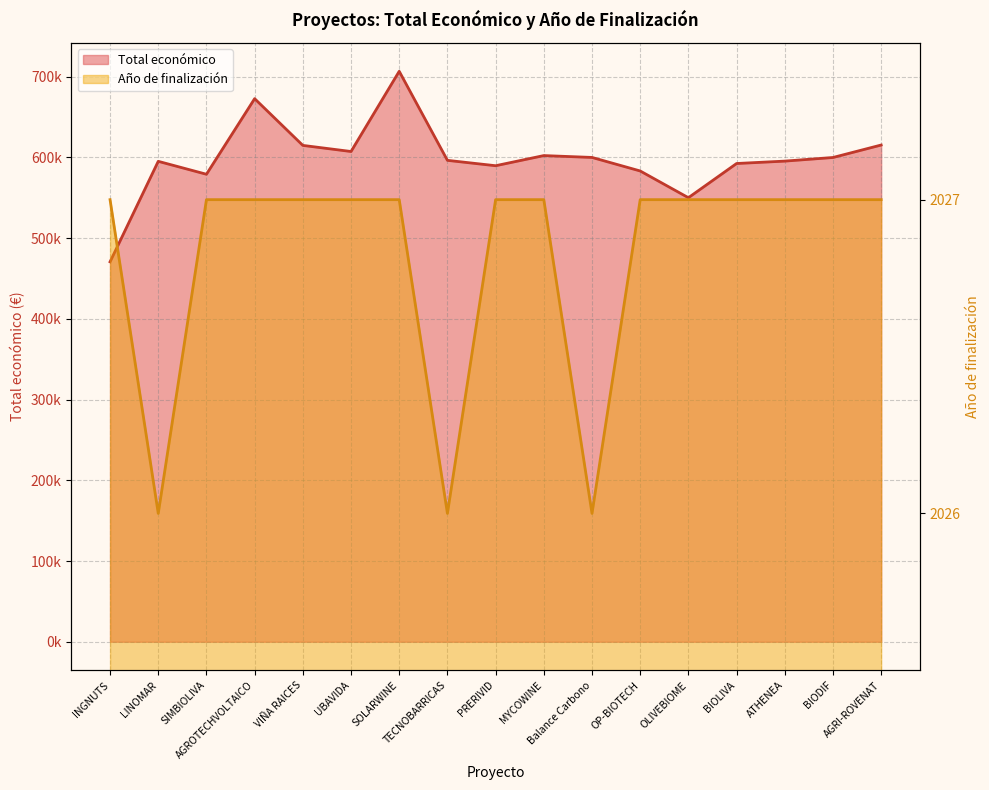

Where does the Total económico series first go above 596384?

AGROTECHVOLTAICO